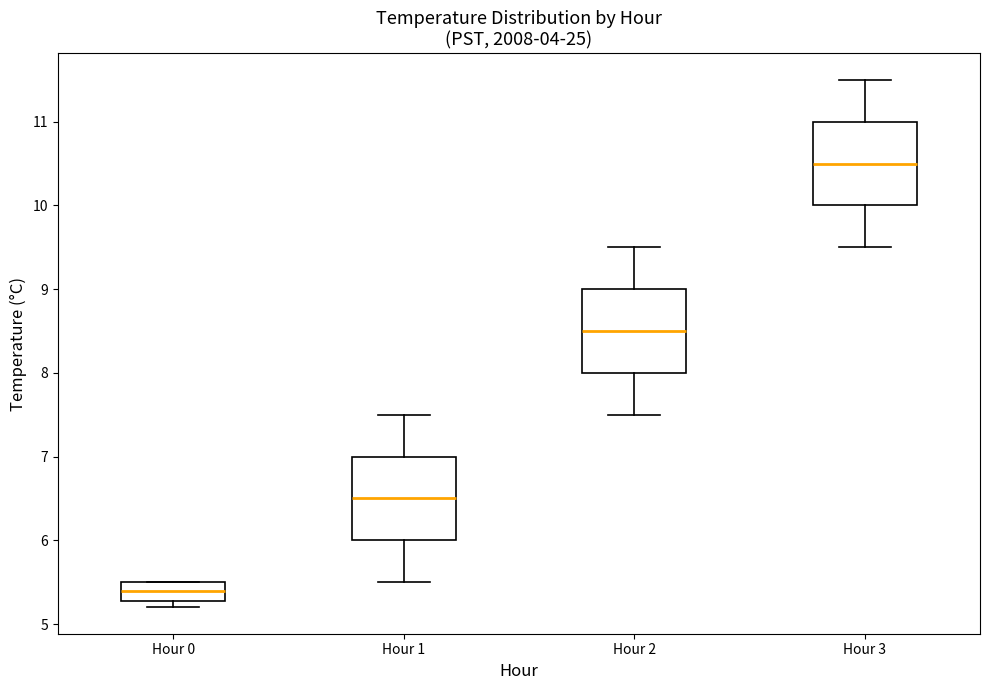

Reading left to right, transcribe this box plot: for each box, give where its median line is, the range the box spans, and where its two whiskers end, as read against the y-axis. The values are not printed on the chart, so give them approximately, as read against the axis.

Hour 0: median 5.4, box 5.3 to 5.5, whiskers 5.2 to 5.5
Hour 1: median 6.5, box 6.0 to 7.0, whiskers 5.5 to 7.5
Hour 2: median 8.5, box 8.0 to 9.0, whiskers 7.5 to 9.5
Hour 3: median 10.5, box 10.0 to 11.0, whiskers 9.5 to 11.5